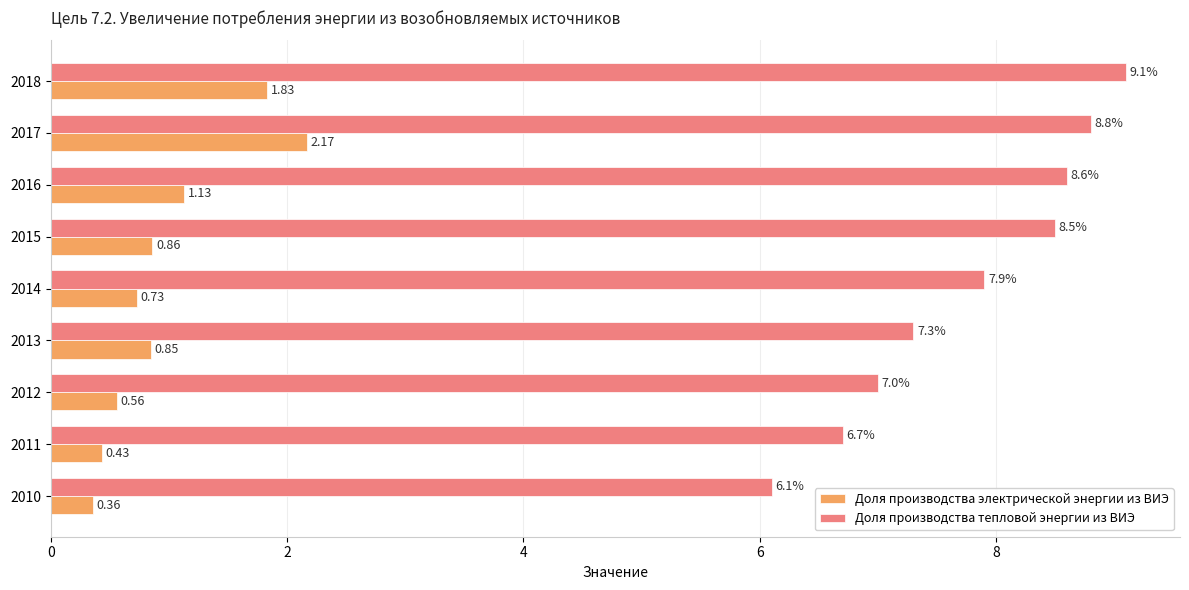

Which series has the largest range (max minus min)?

Доля производства тепловой энергии из ВИЭ